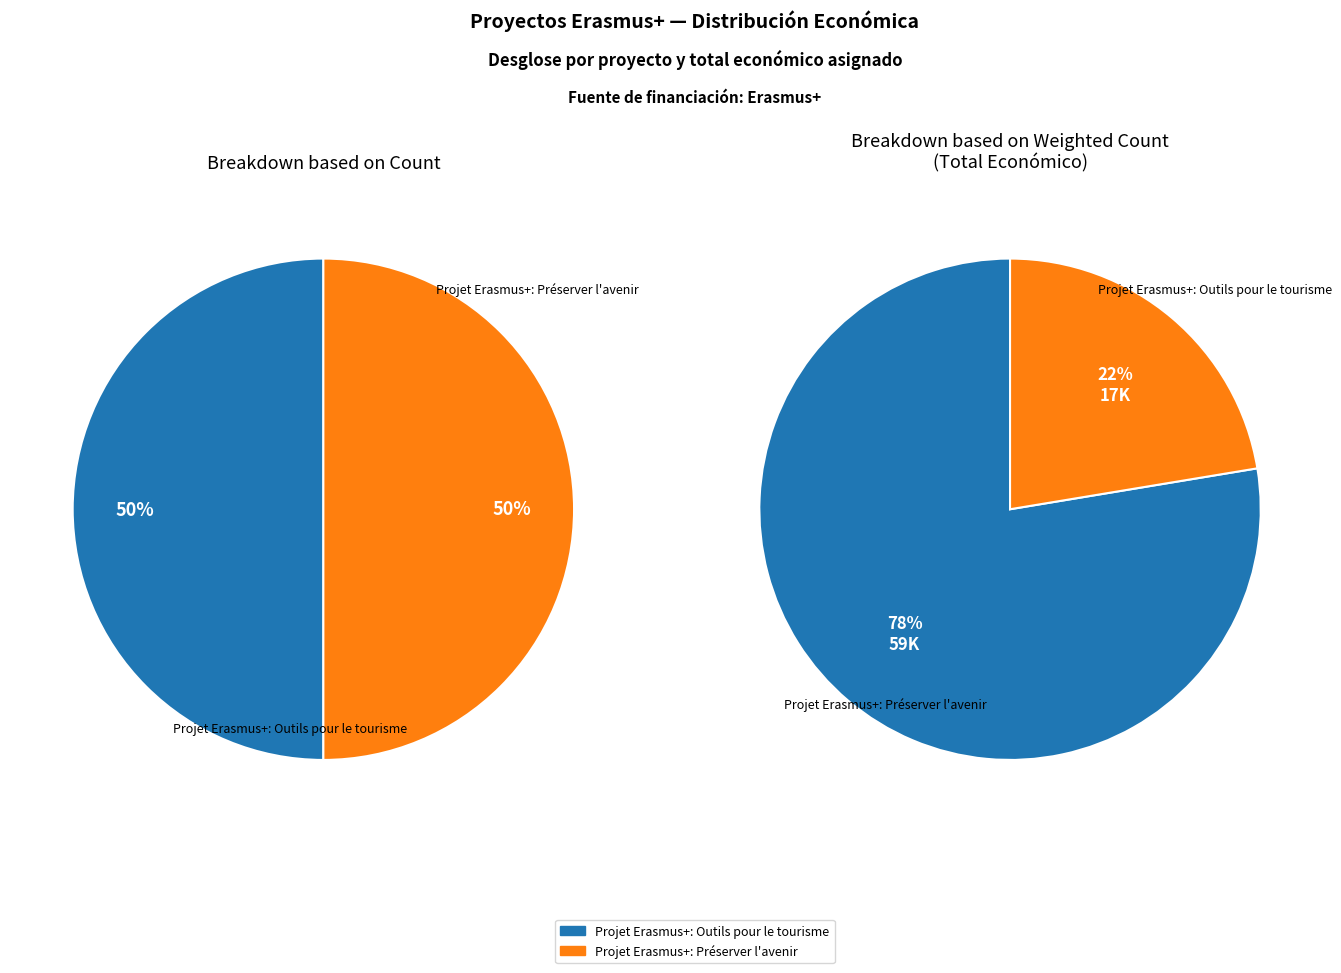

How many segments does this pie chart have?

2